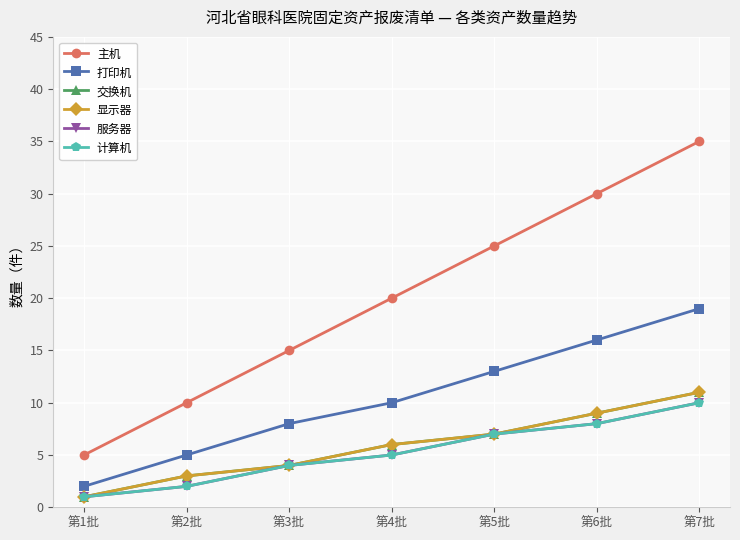

At how many categories does at least one series exceed 31?

1